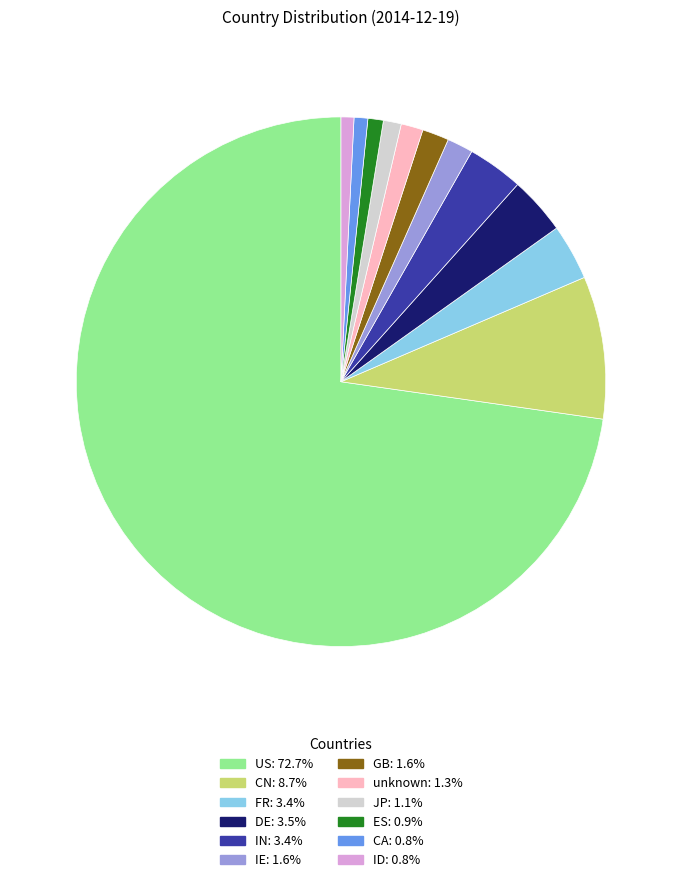

What is the ratio of the value at FR to the value at GB?

2.1